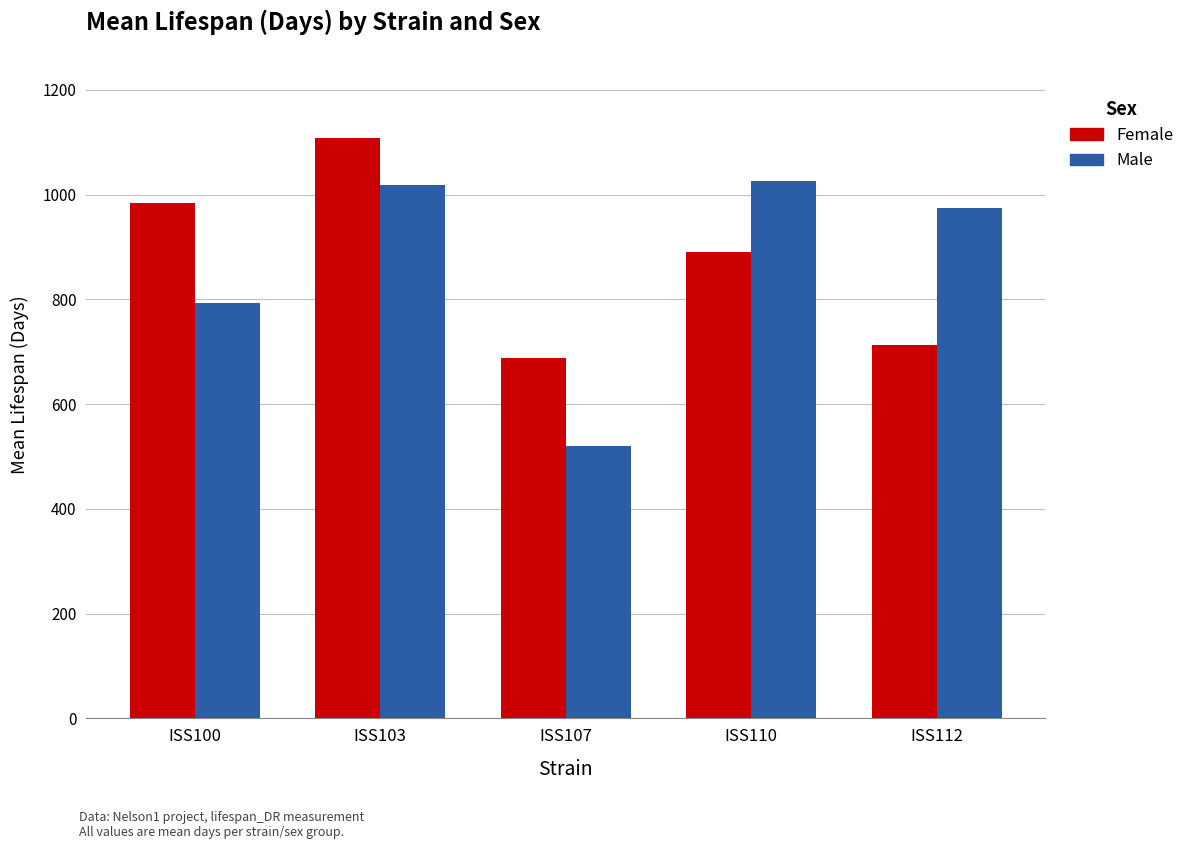

Is it true that Female equals 712.4 at ISS112?

True